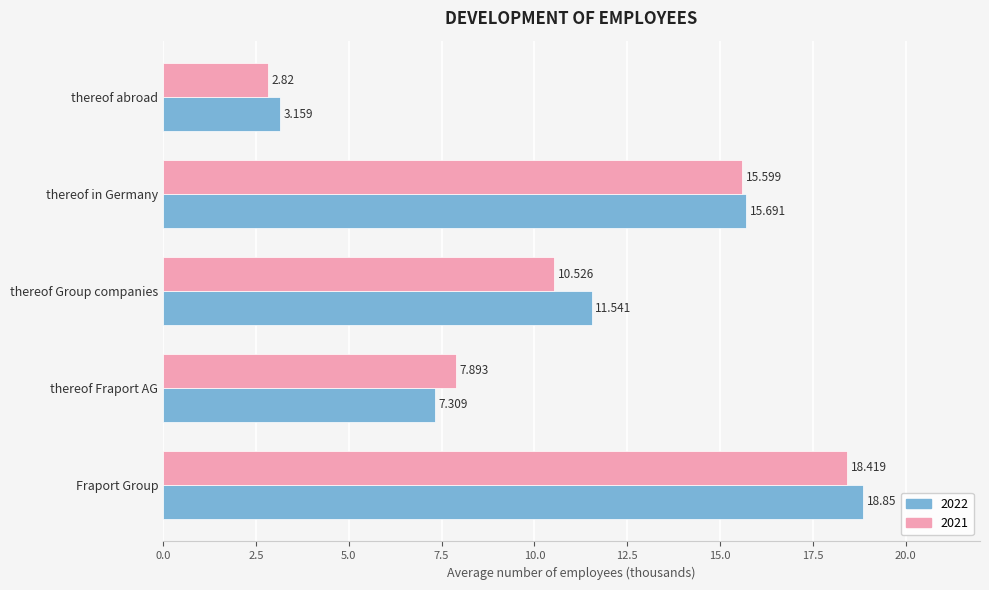

What is the spread (max minus min) of values at thereof Group companies?

1.0